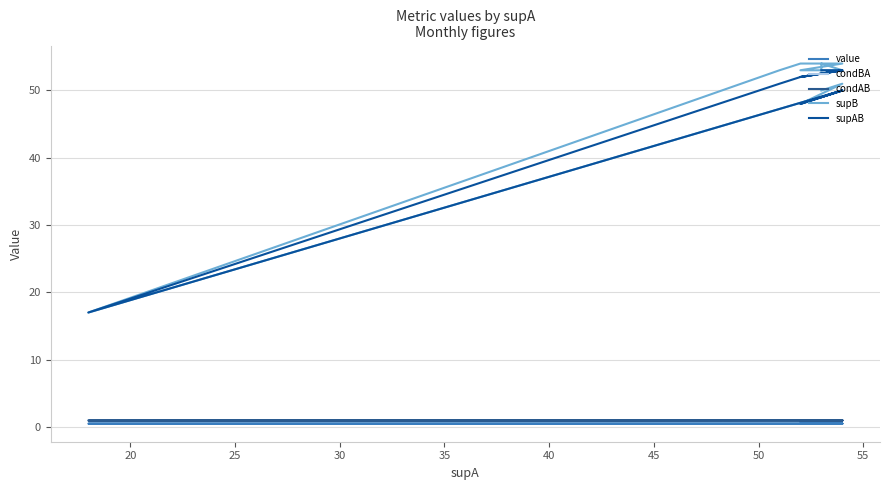

At which category does condBA reach its first local valley?

35